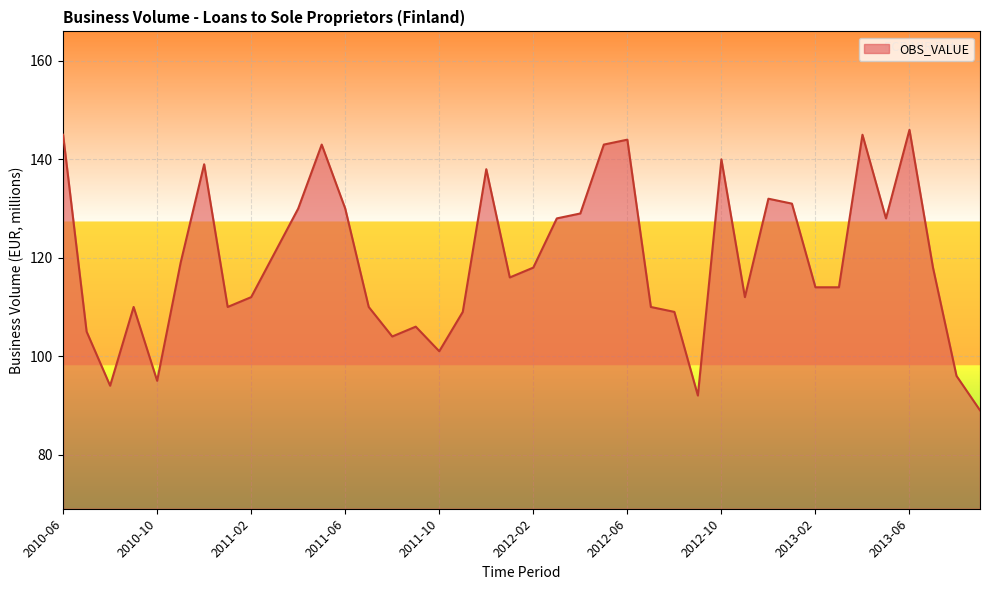

What is the minimum value shown in the chart?

89